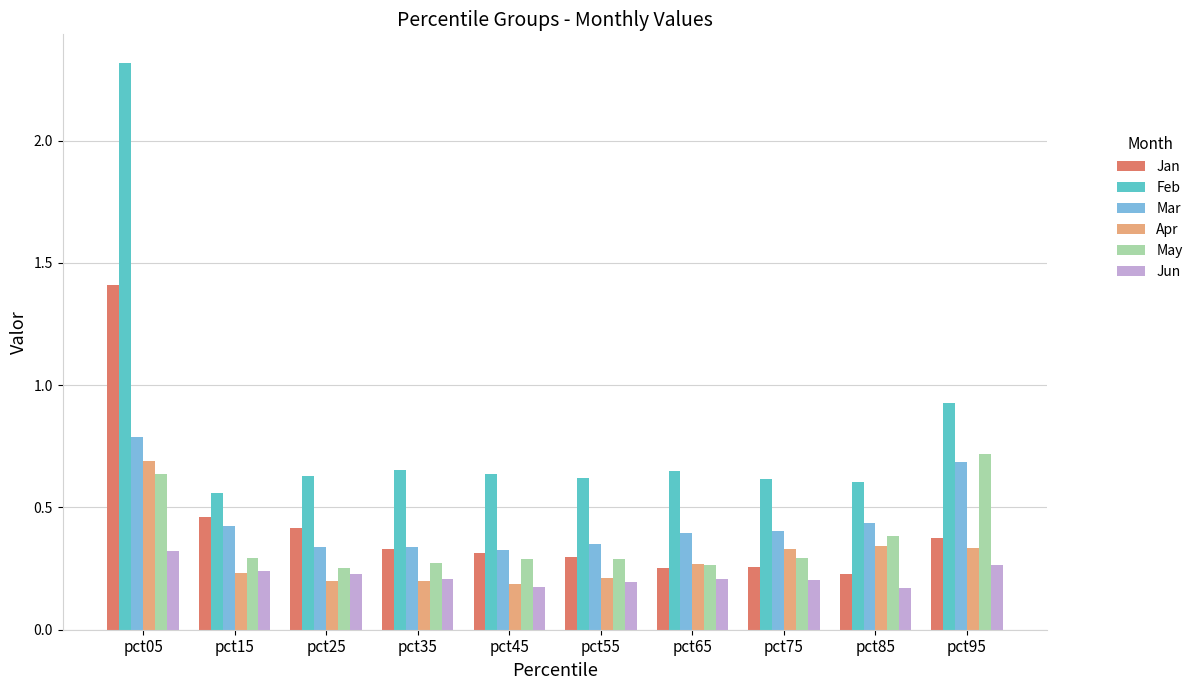

What is the sum of the Feb values at pct35 and pct85?

1.3